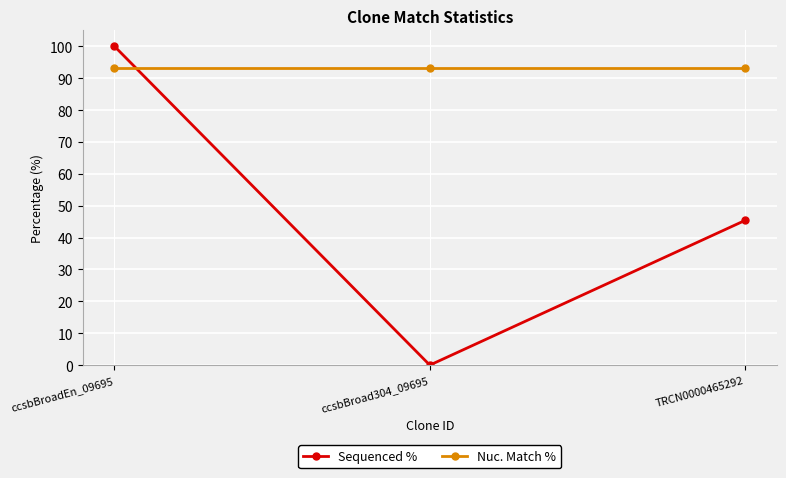

Does the chart display data point markers on the line(s)?

Yes